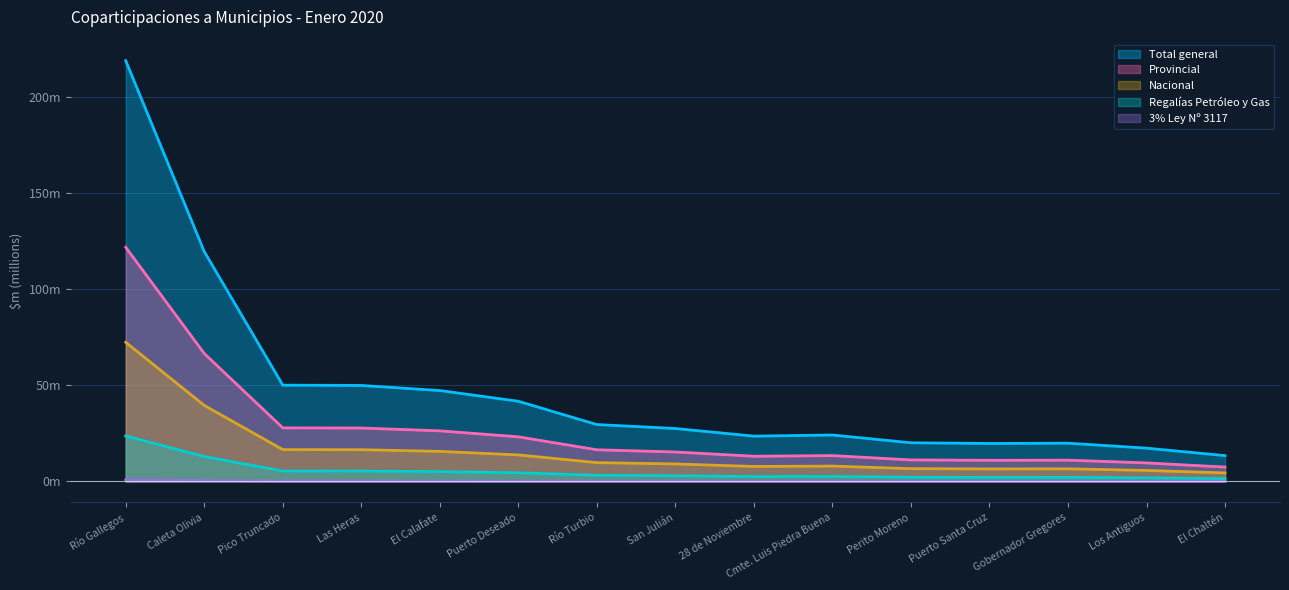

Does the chart have visible grid lines?

Yes